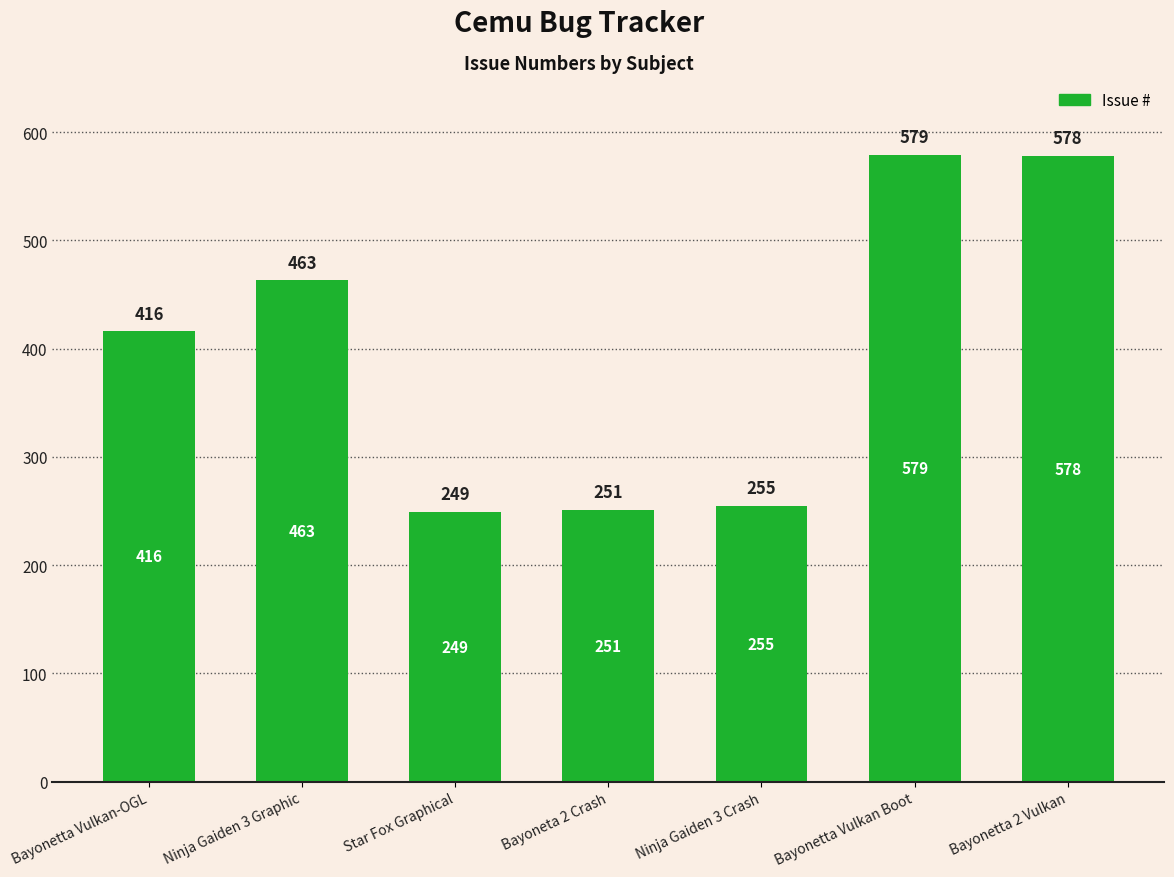

Is it true that the value at Ninja Gaiden 3 Graphic is 463?

True